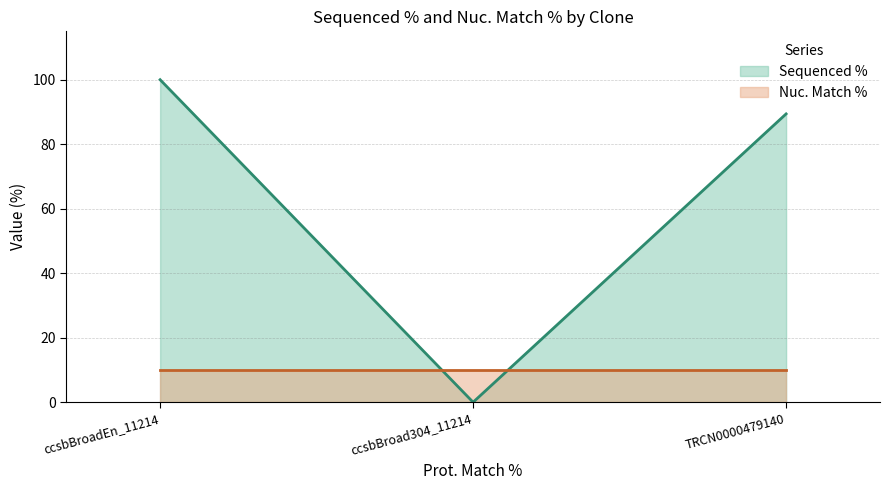

The value at ccsbBroadEn_11214 is 100.0. True or false?

True